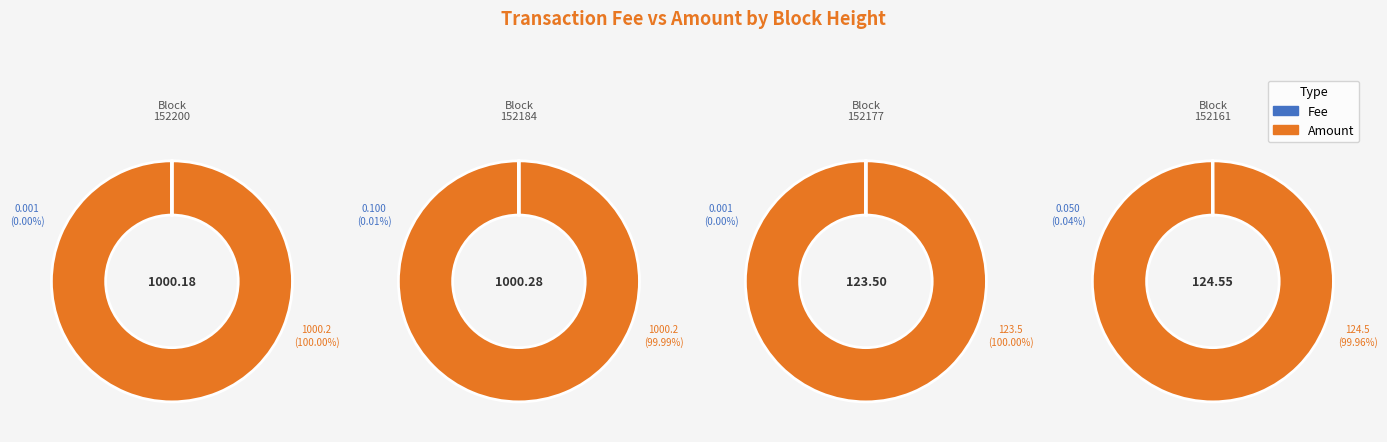

The 152200 slice represents 44% of the pie. True or false?

True